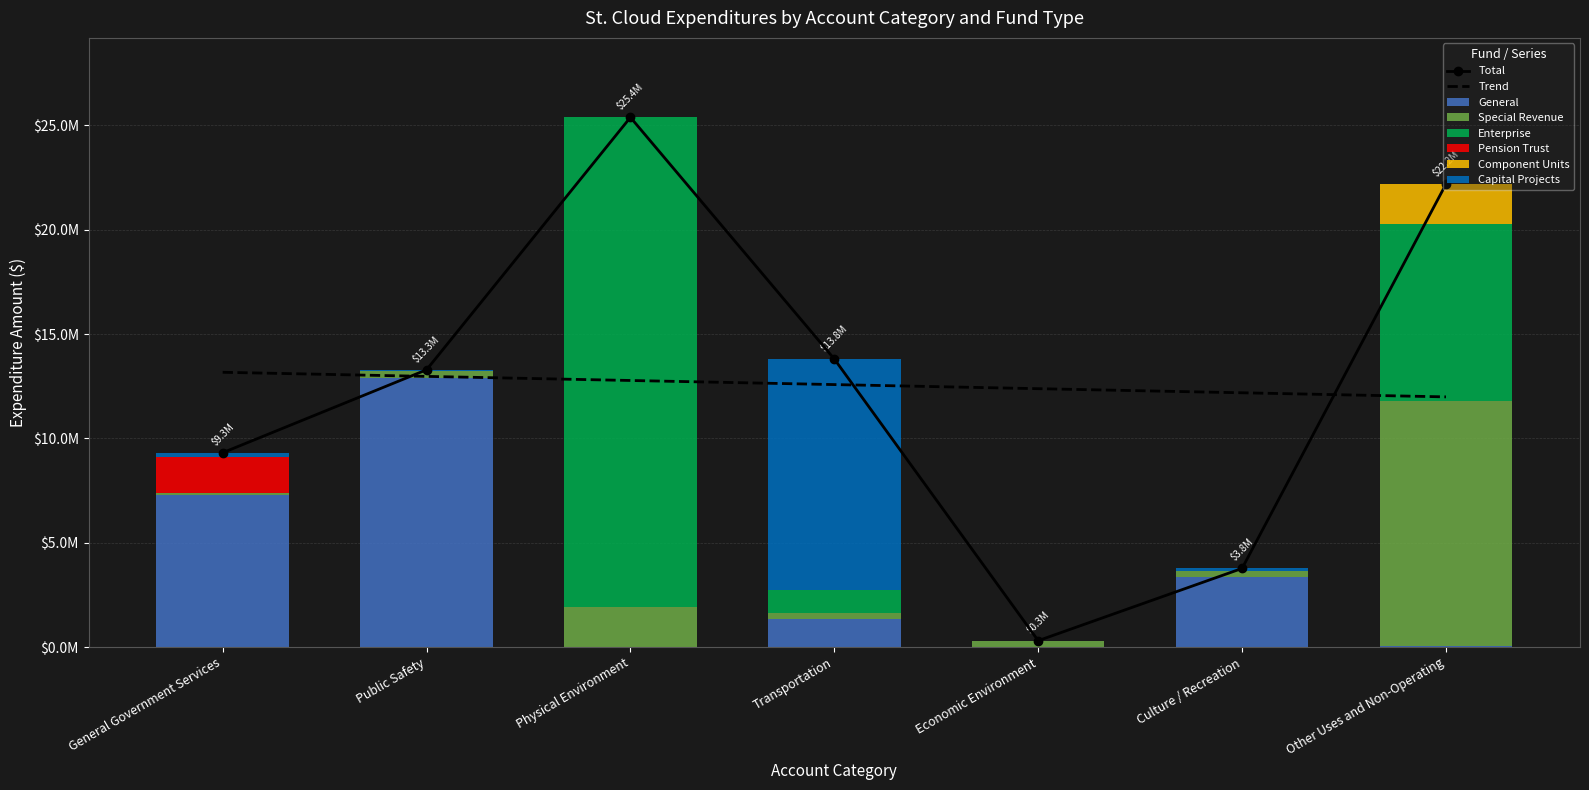

What is the label of the 7th bar from the left?

Other Uses and Non-Operating